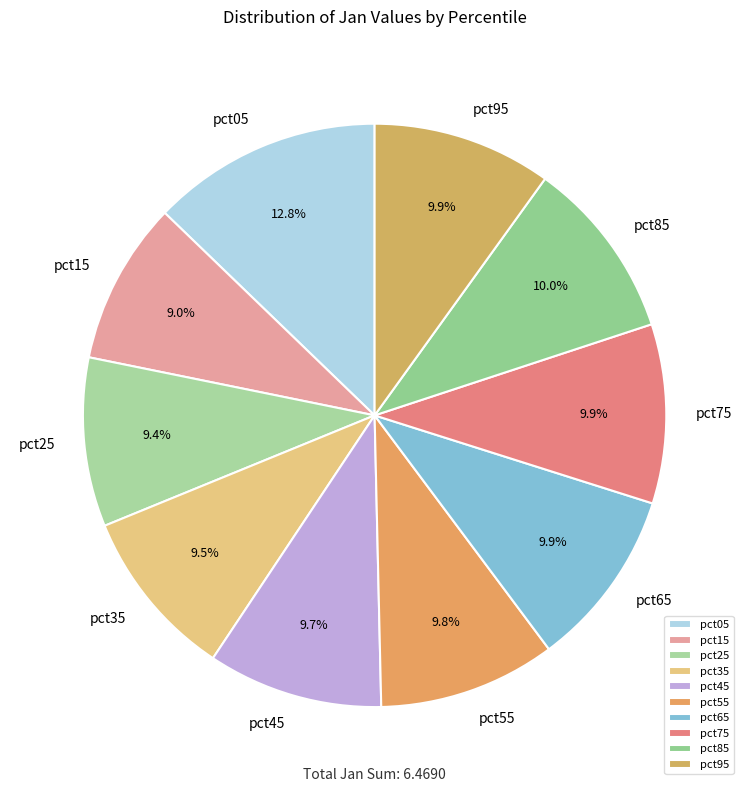

Is the sum of pct55 and pct35 greater than half?

No